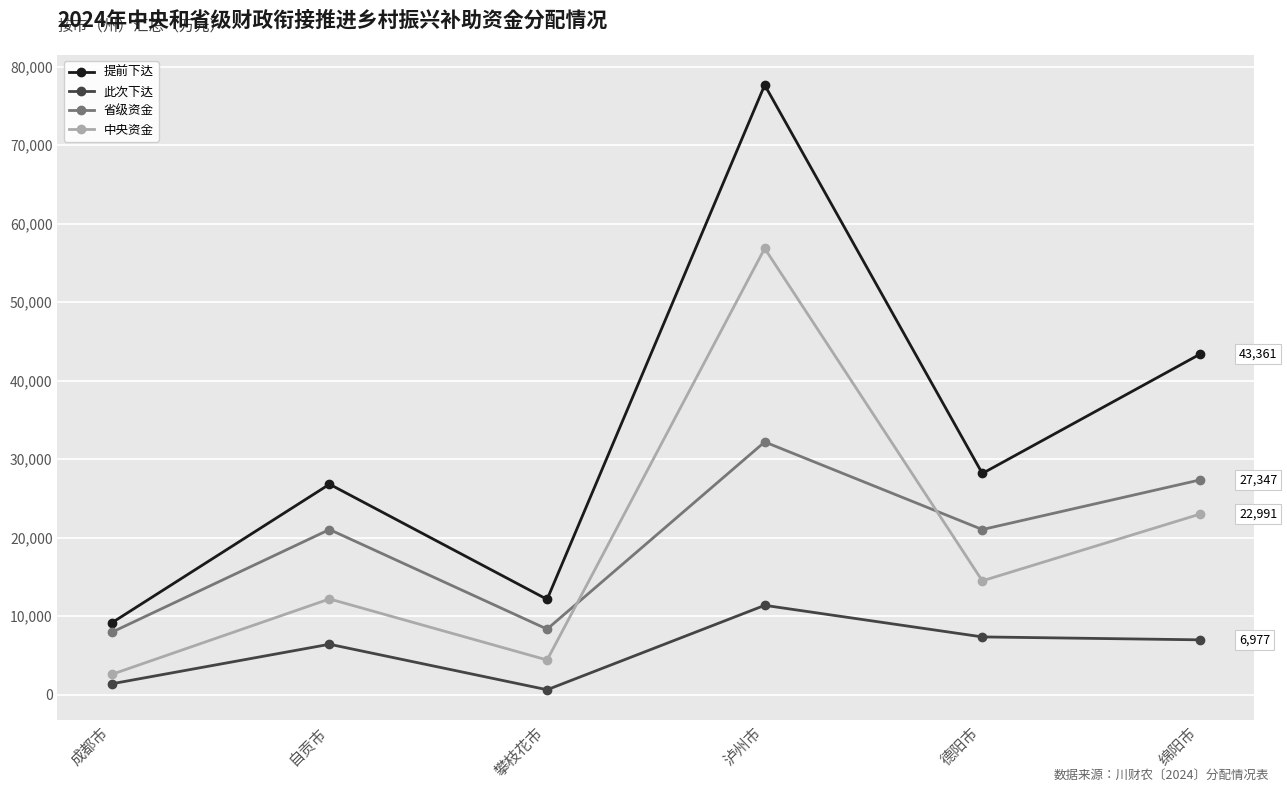

How many lines are shown in the chart?

4